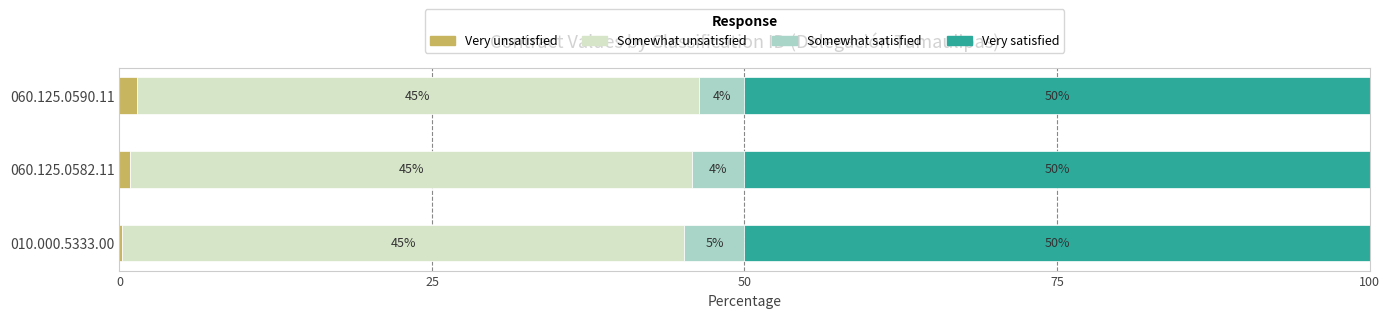

What is the total value across all series at 010.000.5333.00?

100.0